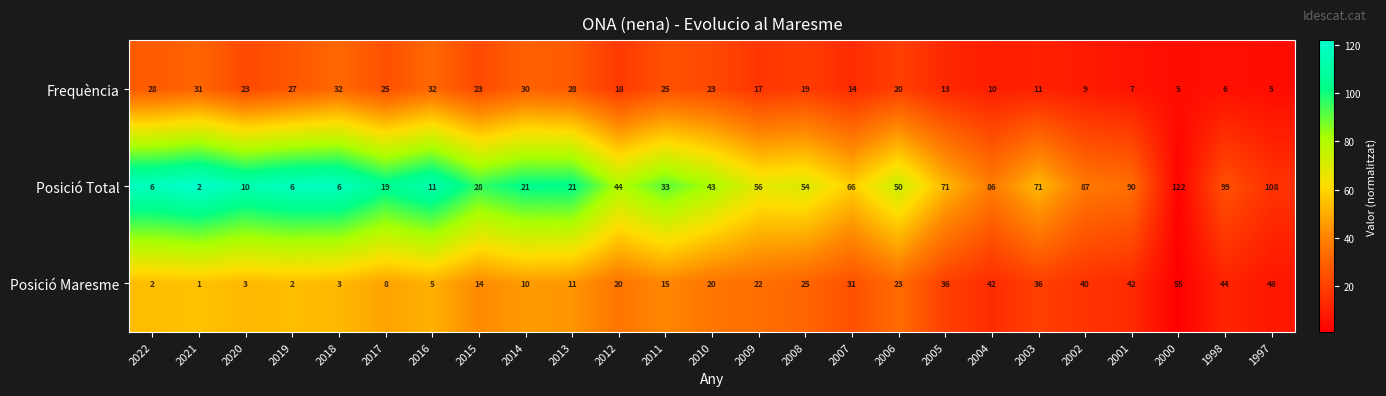

Rank the series by their maximum value, from lowest to highest.

Frequència, Posició Maresme, Posició Total